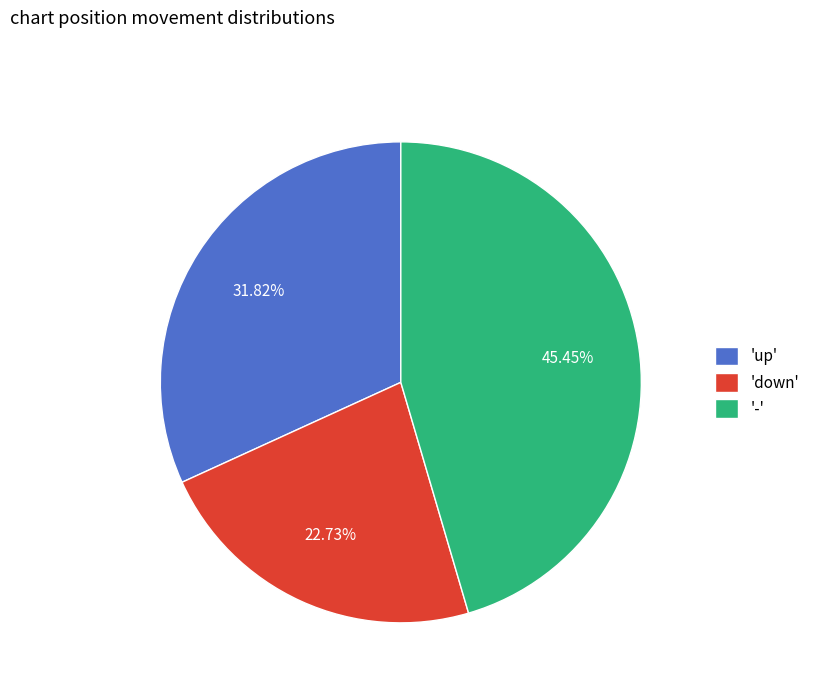

What is the ratio of the value at 'down' to the value at 'up'?

0.7